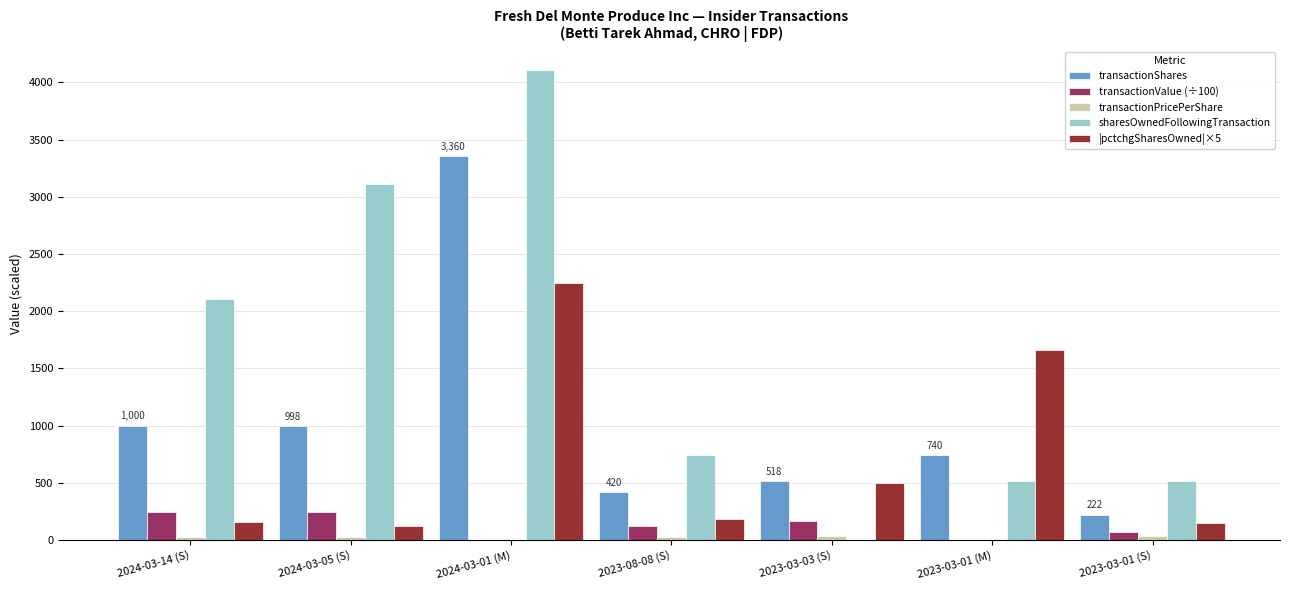

What is the sum of all sharesOwnedFollowingTransaction values?

11108.0